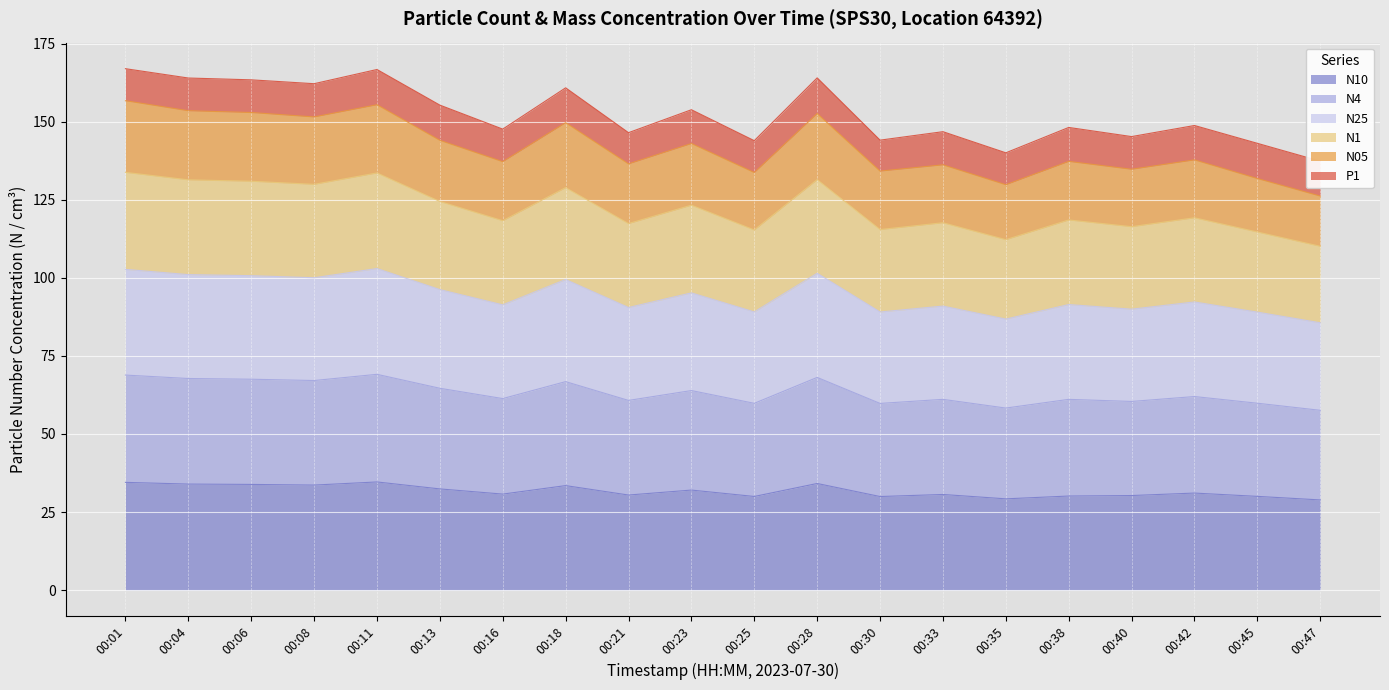

At how many categories does at least one series exceed 127?

20